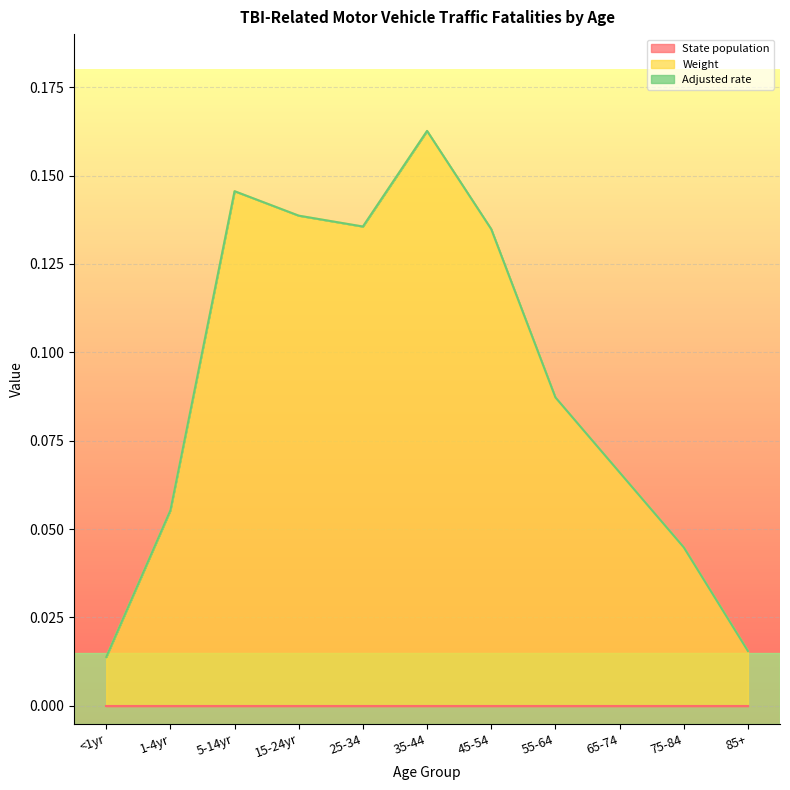

The State population series shows 0.0 at 55-64. True or false?

True